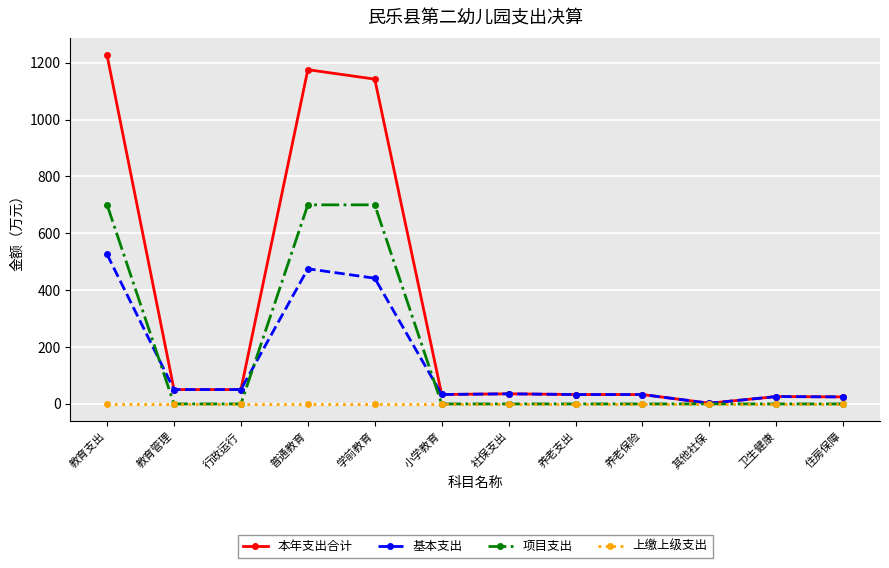

What is the sum of the 基本支出 values at 教育管理 and 养老保险?

83.6